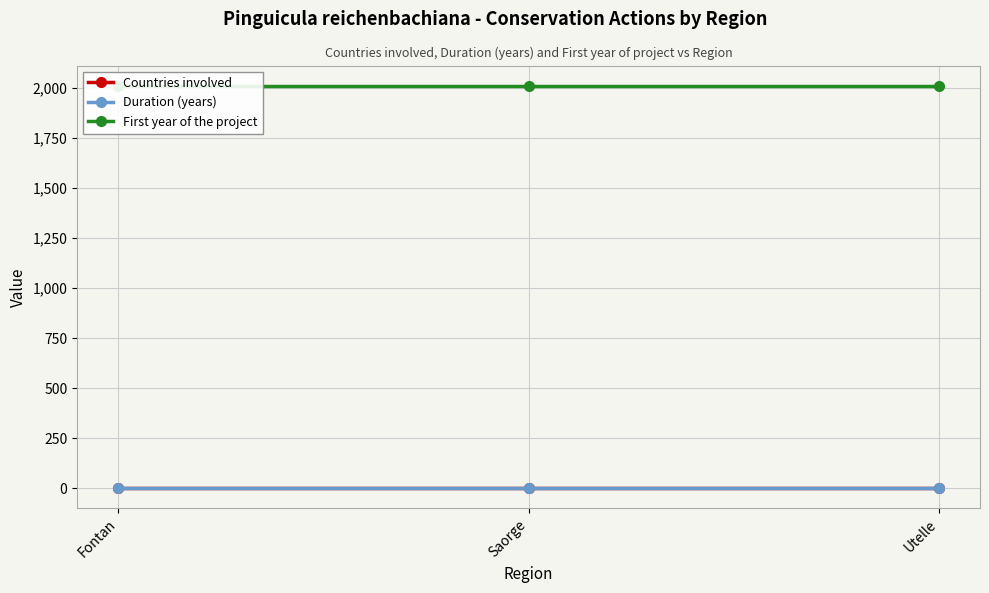

What is the difference between the highest and lowest values at Saorge?

2011